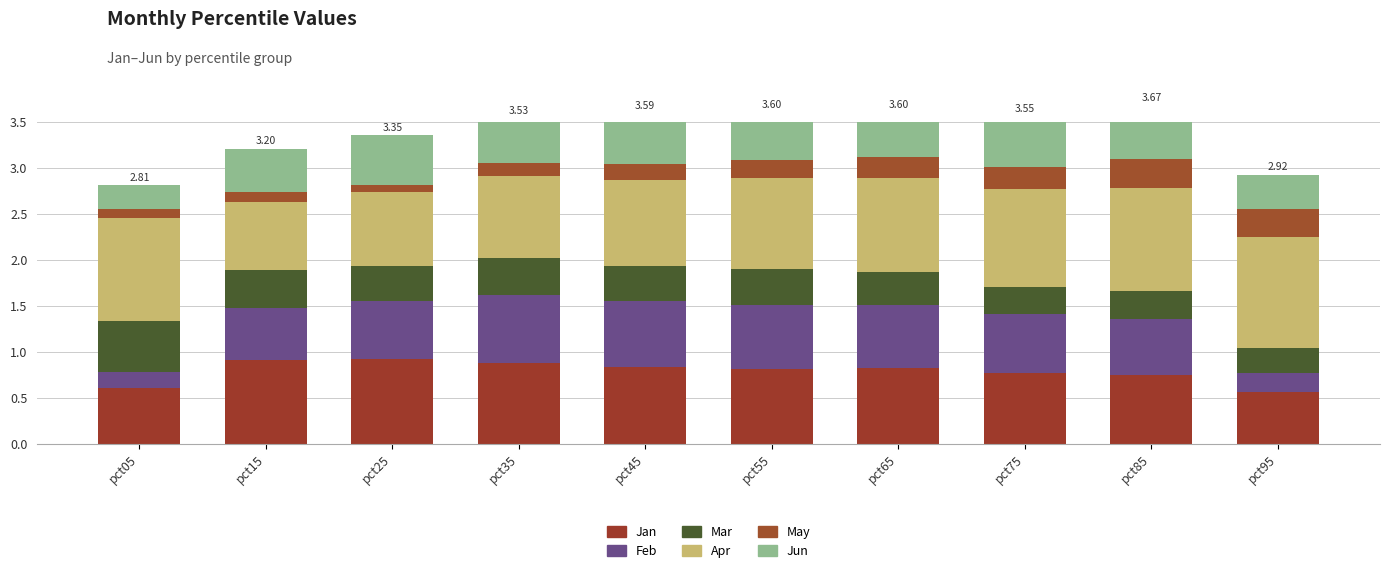

Reading left to right, transcribe all the data shown in this chart.

Jan: 0.6	0.9	0.9	0.9	0.8	0.8	0.8	0.8	0.7	0.6
Feb: 0.2	0.6	0.6	0.7	0.7	0.7	0.7	0.6	0.6	0.2
Mar: 0.6	0.4	0.4	0.4	0.4	0.4	0.4	0.3	0.3	0.3
Apr: 1.1	0.7	0.8	0.9	0.9	1.0	1.0	1.1	1.1	1.2
May: 0.1	0.1	0.1	0.1	0.2	0.2	0.2	0.2	0.3	0.3
Jun: 0.3	0.5	0.5	0.5	0.6	0.5	0.5	0.5	0.6	0.4